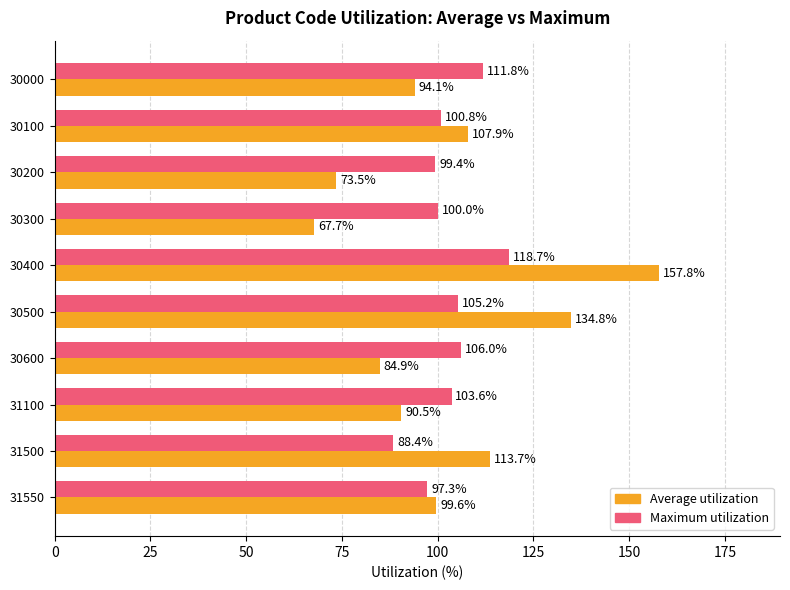

At which category is the sum across all series the highest?

30400